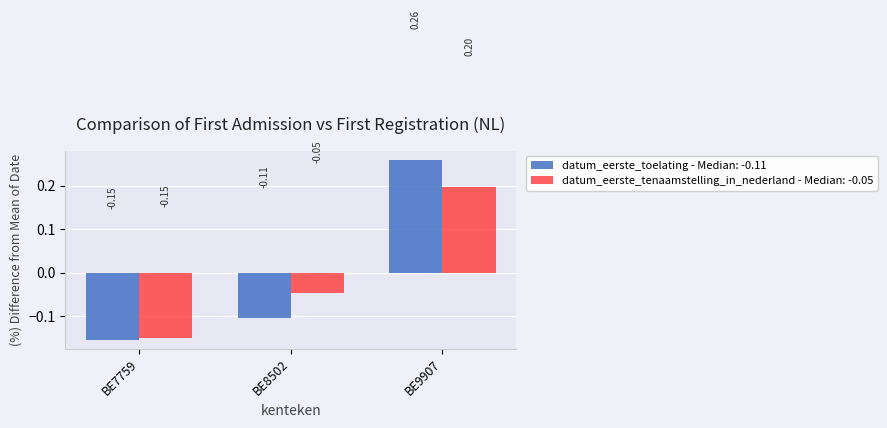

What is the sum of the datum_eerste_toelating - Median: -0.11 values at BE8502 and BE7759?

-0.3